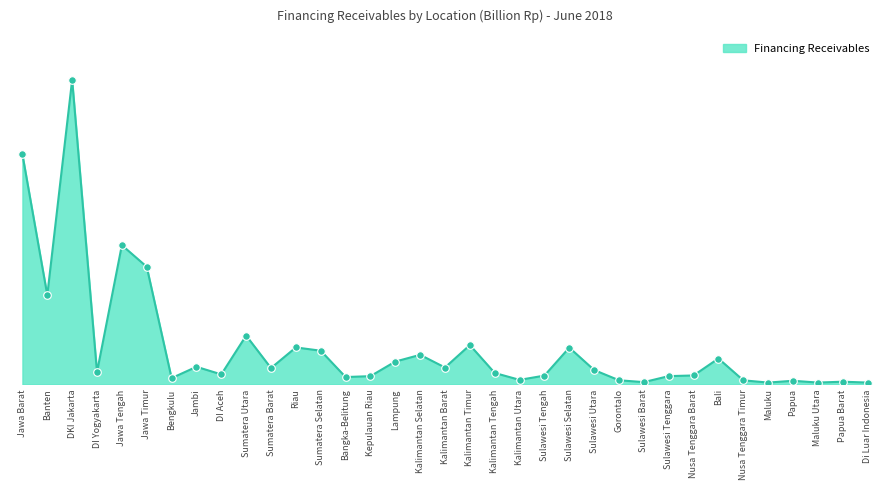

What is the change in value from Bengkulu to Di Luar Indonesia?

-1486.0